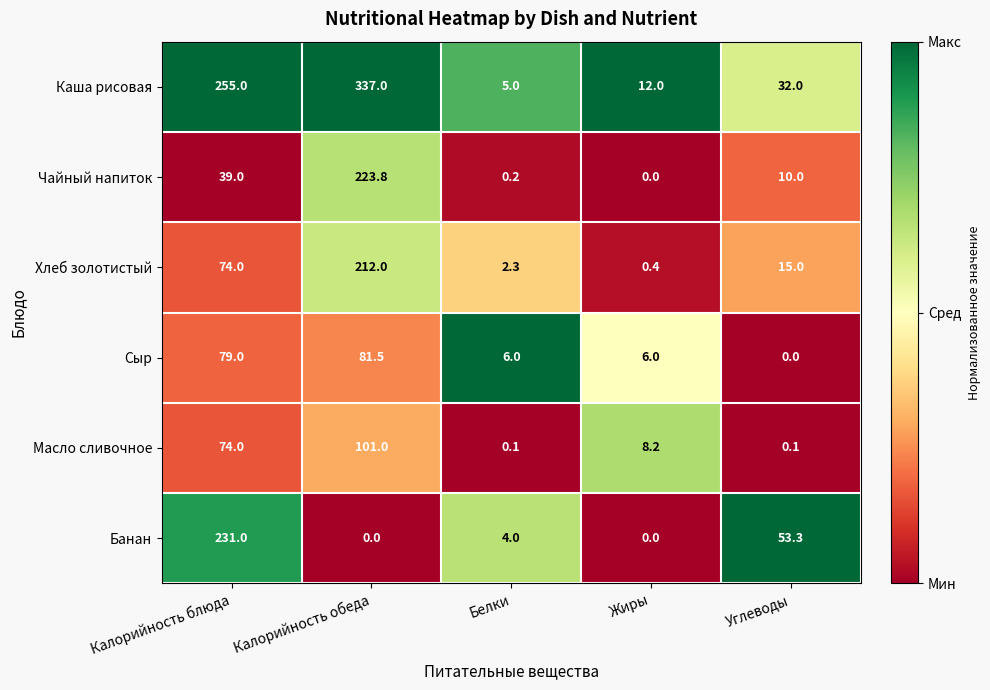

What is the difference between the Каша рисовая values at Калорийность обеда and Белки?

332.0